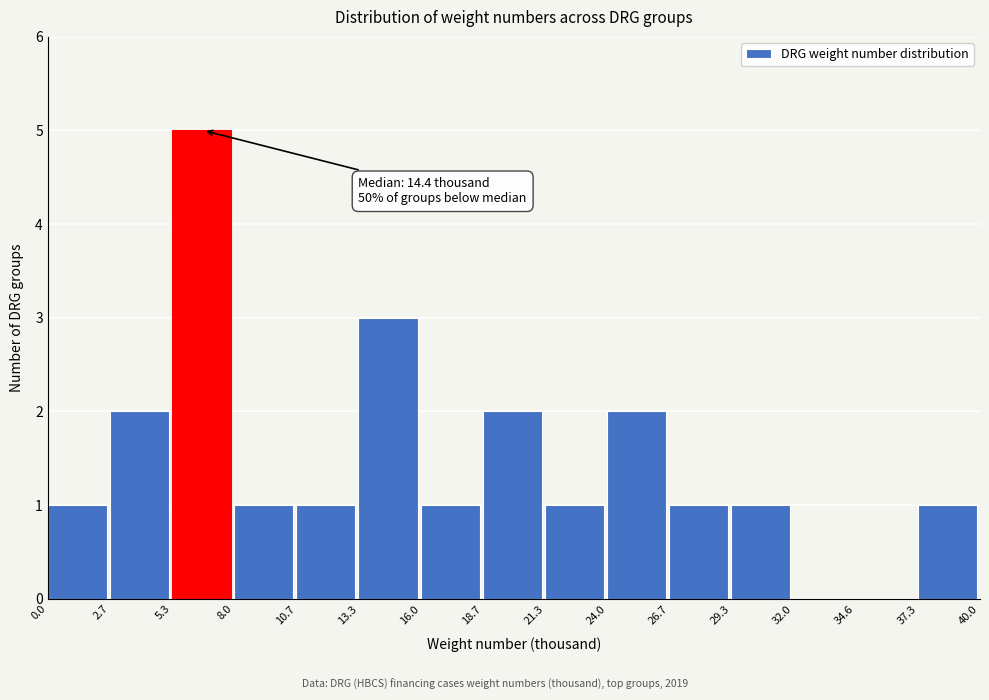

Which range on the x-axis has the tallest bar?

5.3 to 8.0